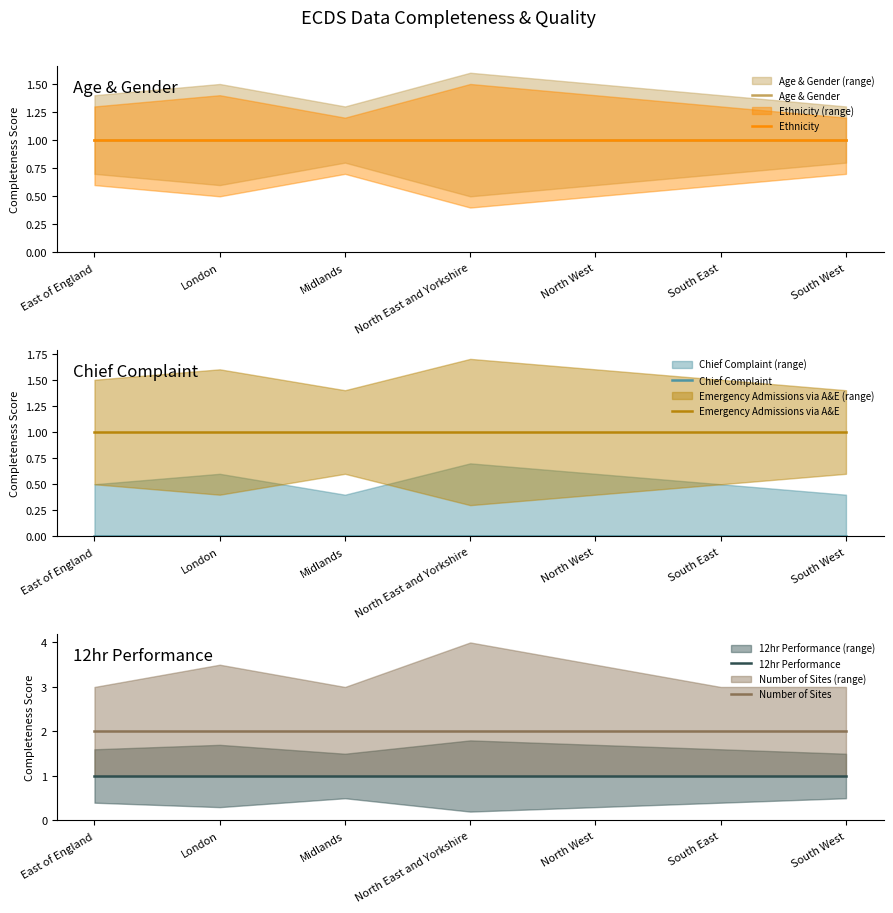

What is the greatest value displayed?

2